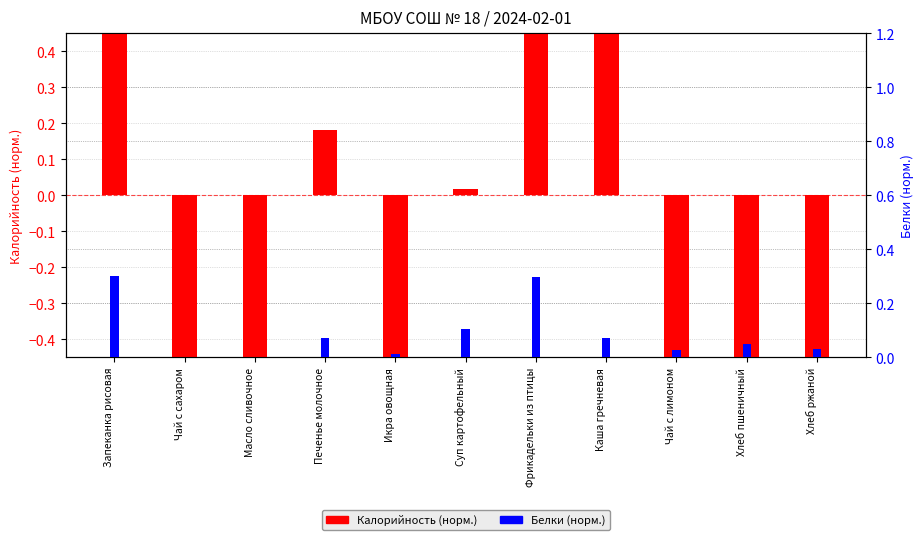

Is the value of Белки at Запеканка рисовая greater than the value of Калорийность (норм.) at Суп картофельный?

Yes